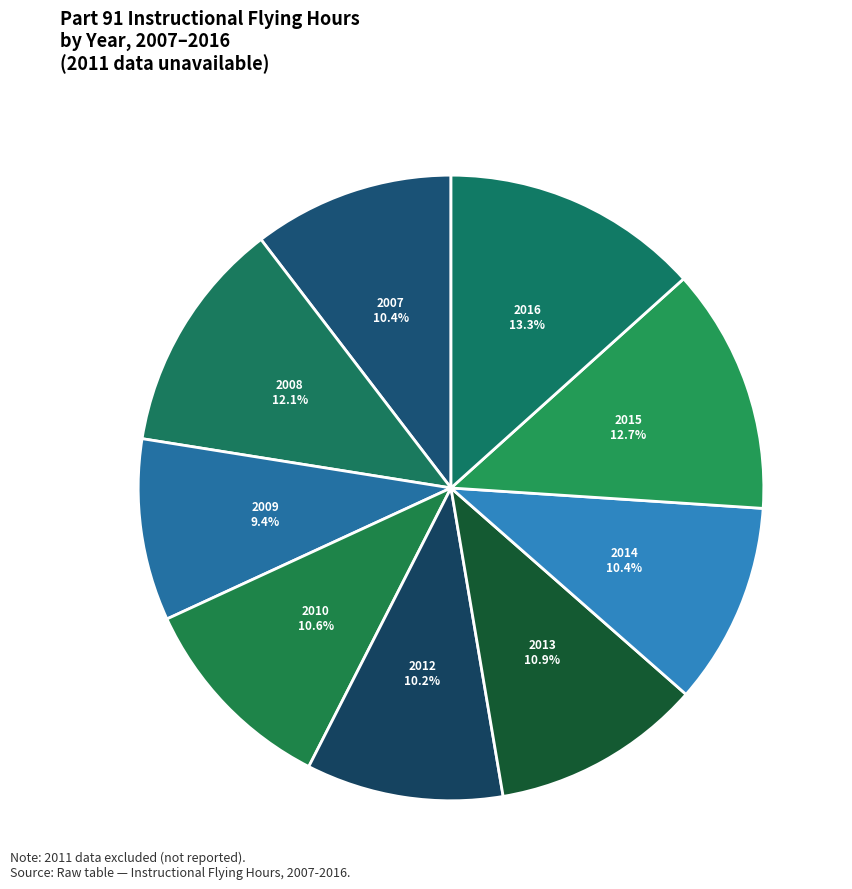

Does 2007 represent more than half of the total?

No